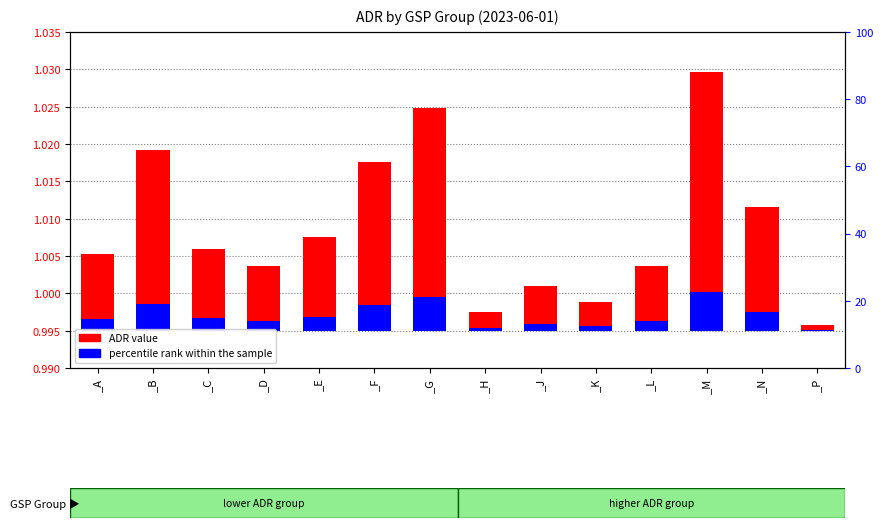

At which label does percentile rank within the sample reach its peak?

_M